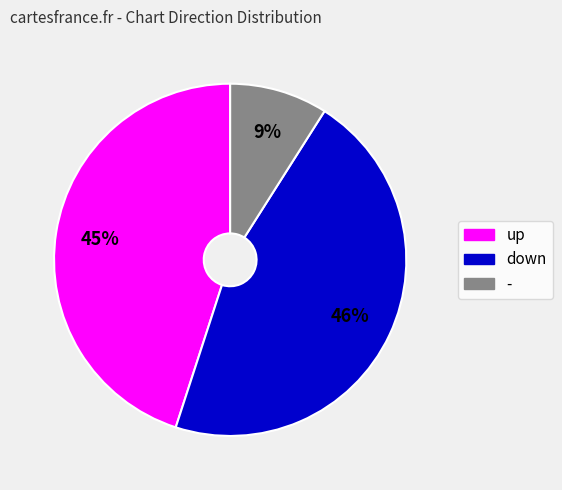

What percentage is the - slice, to the nearest percent?

9%